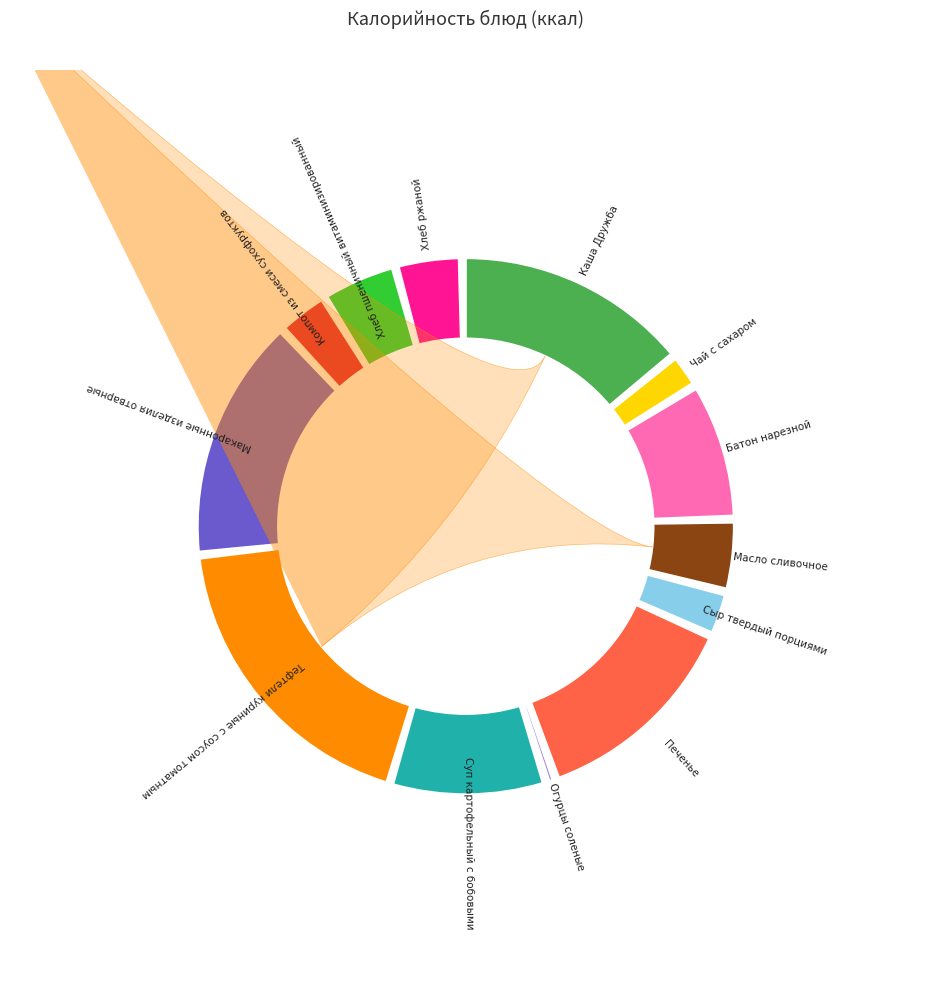

Is it true that Хлеб пшеничный витаминизированный is 5% of the pie?

True